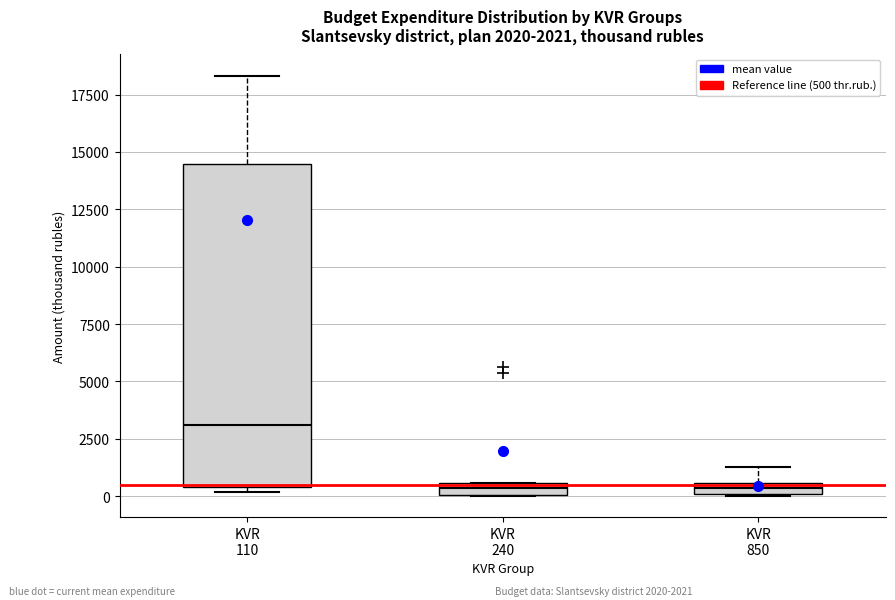

Which box is the tallest, from its lower edge to its upper edge?

KVR 110